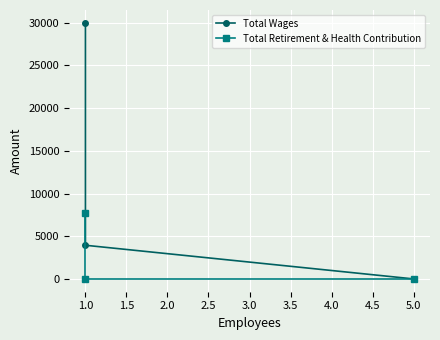

Is this an area chart (filled region under the line)?

No